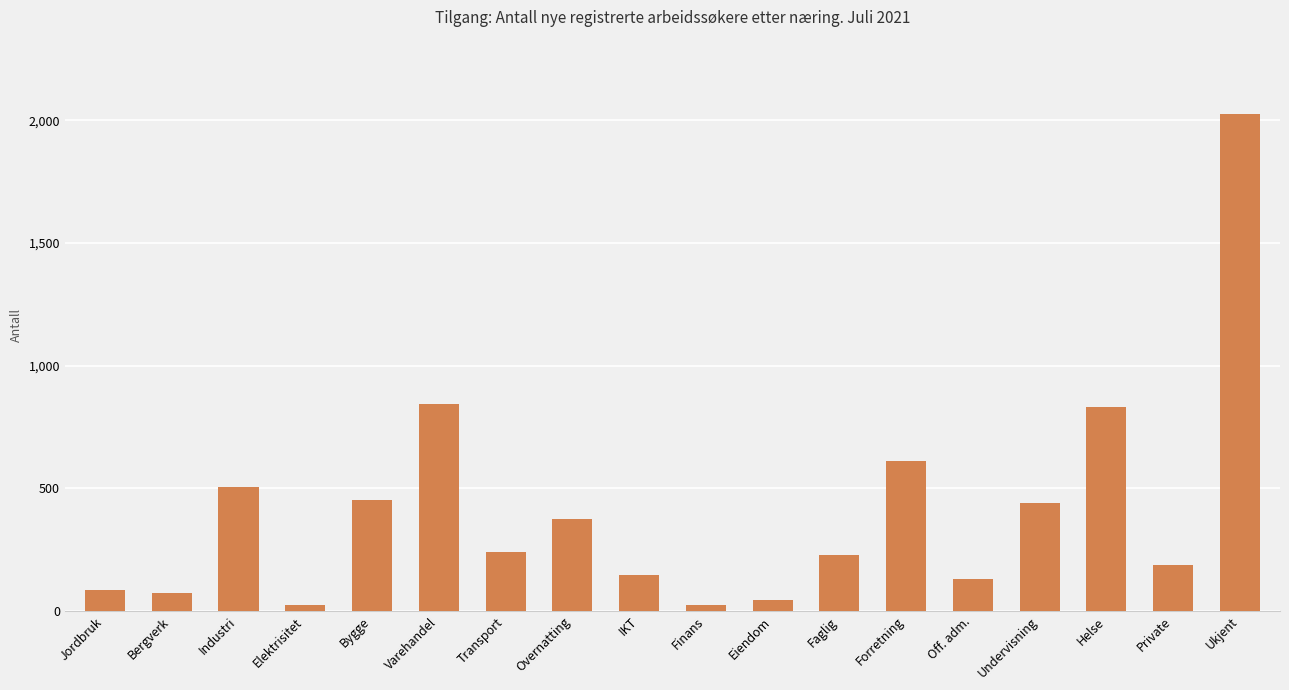

What is the greatest value displayed?

2025